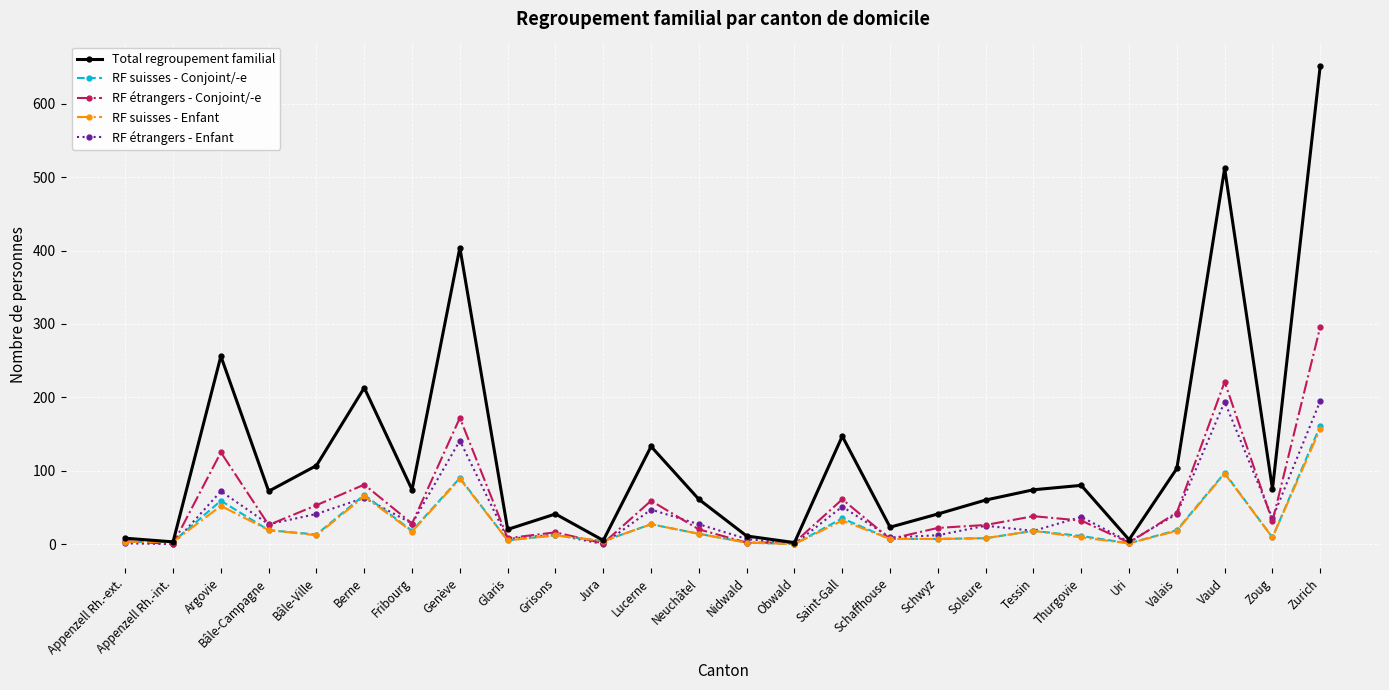

Which category has the highest value in the RF suisses - Conjoint/-e series?

Zurich